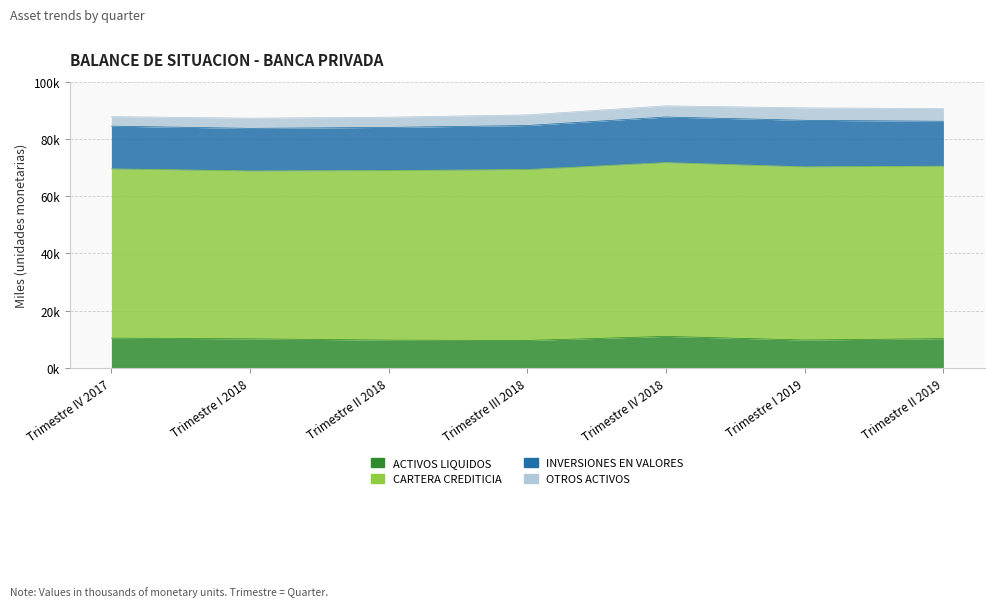

True or false: ACTIVOS LIQUIDOS and CARTERA CREDITICIA cross at least once.

False